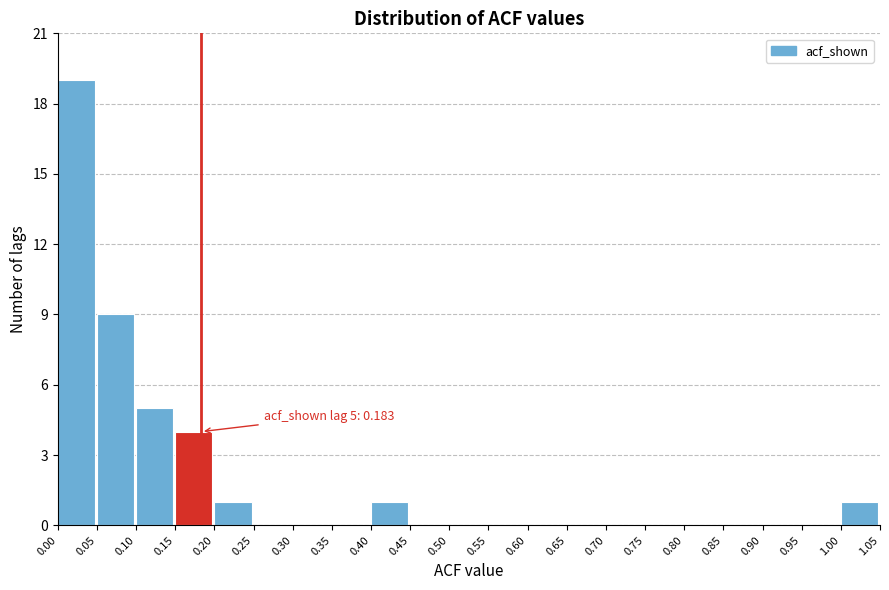

Which range on the x-axis has the tallest bar?

0.00 to 0.05